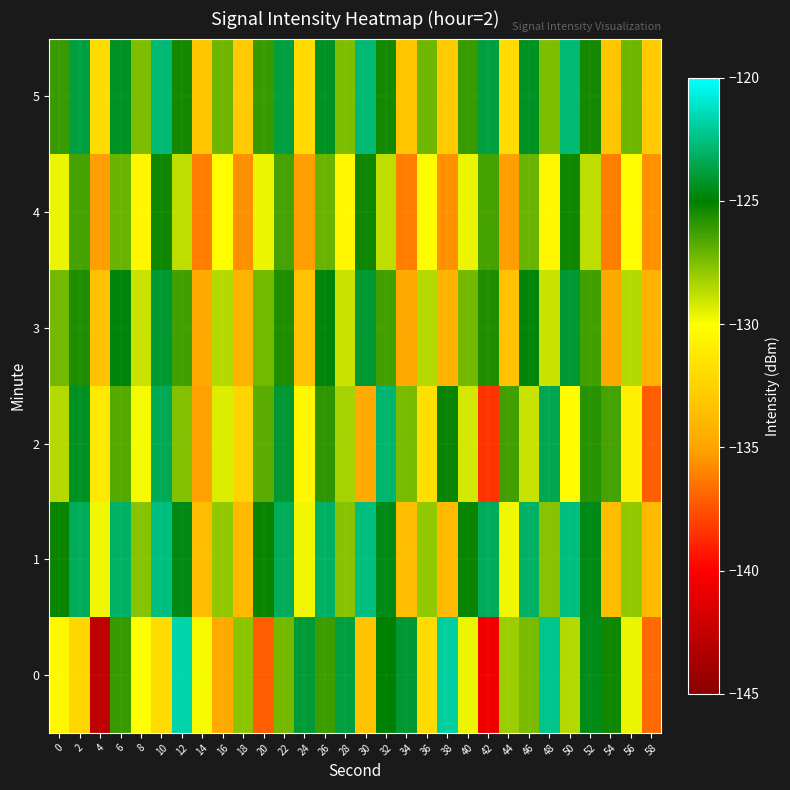

Reading right to left, what are all the values shown in this chart?

0: 58=-136.8	56=-129.6	54=-125.3	52=-124.5	50=-128.5	48=-122.3	46=-127.4	44=-128.1	42=-140.6	40=-129.7	38=-121.9	36=-131.9	34=-124.1	32=-125.0	30=-133.4	28=-123.7	26=-126.2	24=-124.0	22=-127.2	20=-137.1	18=-127.8	16=-134.7	14=-129.8	12=-121.7	10=-132.0	8=-130.0	6=-126.1	4=-142.8	2=-132.3	0=-130.4
1: 58=-133.8	56=-127.9	54=-133.6	52=-124.6	50=-122.6	48=-127.7	46=-123.0	44=-129.7	42=-123.2	40=-125.2	38=-133.8	36=-127.9	34=-133.6	32=-124.6	30=-122.6	28=-127.7	26=-123.0	24=-129.7	22=-123.2	20=-125.2	18=-133.8	16=-127.9	14=-133.6	12=-124.6	10=-122.6	8=-127.7	6=-123.0	4=-129.7	2=-123.2	0=-125.2
2: 58=-137.1	56=-130.9	54=-126.4	52=-125.8	50=-130.2	48=-123.5	46=-128.9	44=-126.3	42=-138.4	40=-129.1	38=-125.2	36=-131.8	34=-127.4	32=-122.9	30=-134.7	28=-128.3	26=-125.9	24=-130.5	22=-124.1	20=-126.8	18=-132.4	16=-129.3	14=-135.1	12=-127.6	10=-123.4	8=-129.8	6=-126.7	4=-131.2	2=-124.3	0=-128.5
3: 58=-134.2	56=-128.5	54=-134.8	52=-126.3	50=-124.1	48=-128.9	46=-124.8	44=-133.4	42=-125.6	40=-127.3	38=-134.2	36=-128.5	34=-134.8	32=-126.3	30=-124.1	28=-128.9	26=-124.8	24=-133.4	22=-125.6	20=-127.3	18=-134.2	16=-128.5	14=-134.8	12=-126.3	10=-124.1	8=-128.9	6=-124.8	4=-133.4	2=-125.6	0=-127.3
4: 58=-135.6	56=-130.1	54=-136.2	52=-128.7	50=-125.3	48=-130.4	46=-127.1	44=-135.2	42=-126.4	40=-129.6	38=-135.6	36=-130.1	34=-136.2	32=-128.7	30=-125.3	28=-130.4	26=-127.1	24=-135.2	22=-126.4	20=-129.6	18=-135.6	16=-130.1	14=-136.2	12=-128.7	10=-125.3	8=-130.4	6=-127.1	4=-135.2	2=-126.4	0=-129.6
5: 58=-132.8	56=-127.2	54=-133.1	52=-125.4	50=-122.8	48=-127.5	46=-124.3	44=-132.0	42=-123.8	40=-126.1	38=-132.8	36=-127.2	34=-133.1	32=-125.4	30=-122.8	28=-127.5	26=-124.3	24=-132.0	22=-123.8	20=-126.1	18=-132.8	16=-127.2	14=-133.1	12=-125.4	10=-122.8	8=-127.5	6=-124.3	4=-132.0	2=-123.8	0=-126.1